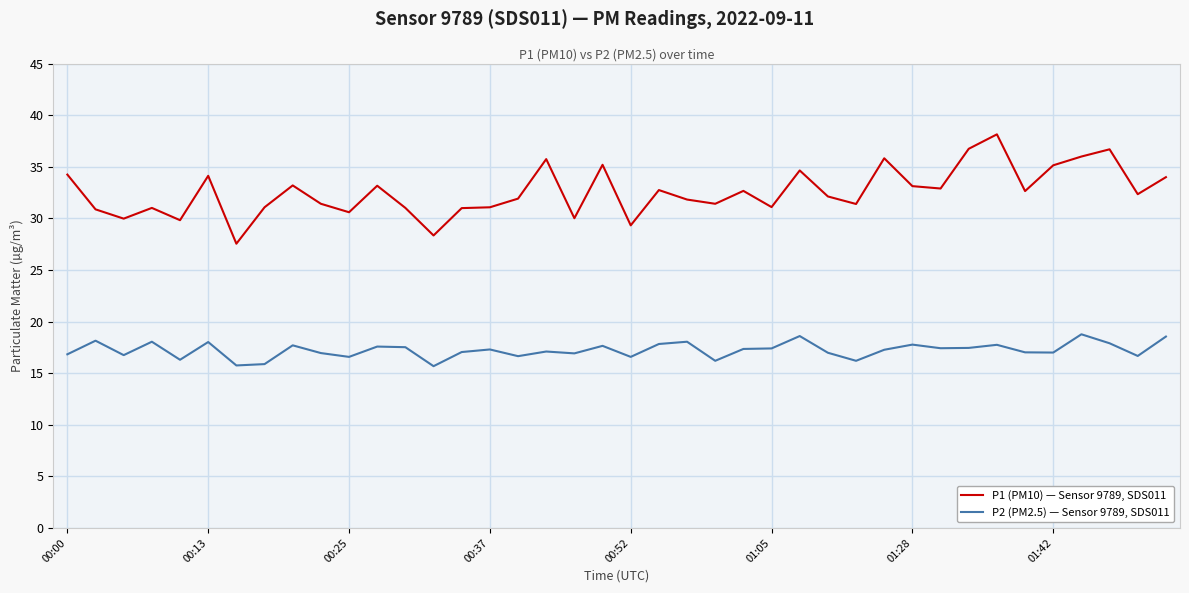

Which series has the largest range (max minus min)?

P1 (PM10) — Sensor 9789, SDS011